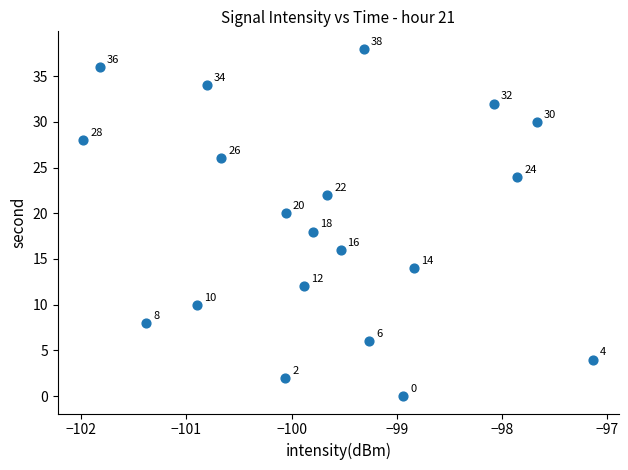

What Y value in the scatter plot is closest to 19?

18